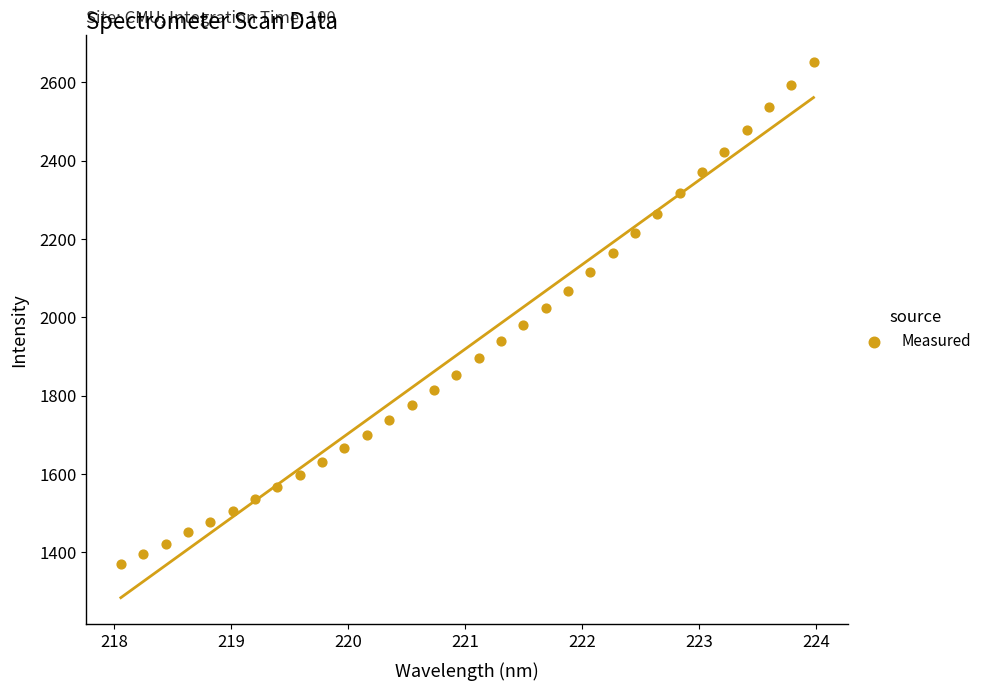

What is the range of Y values (max minus min)?

1281.7